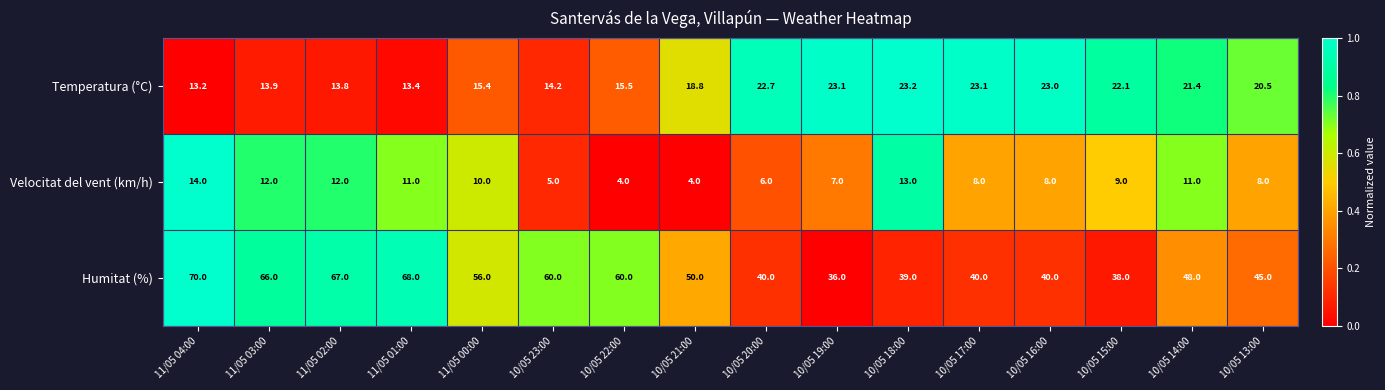

The value of Humitat (%) at 10/05 17:00 is 40.0. True or false?

True